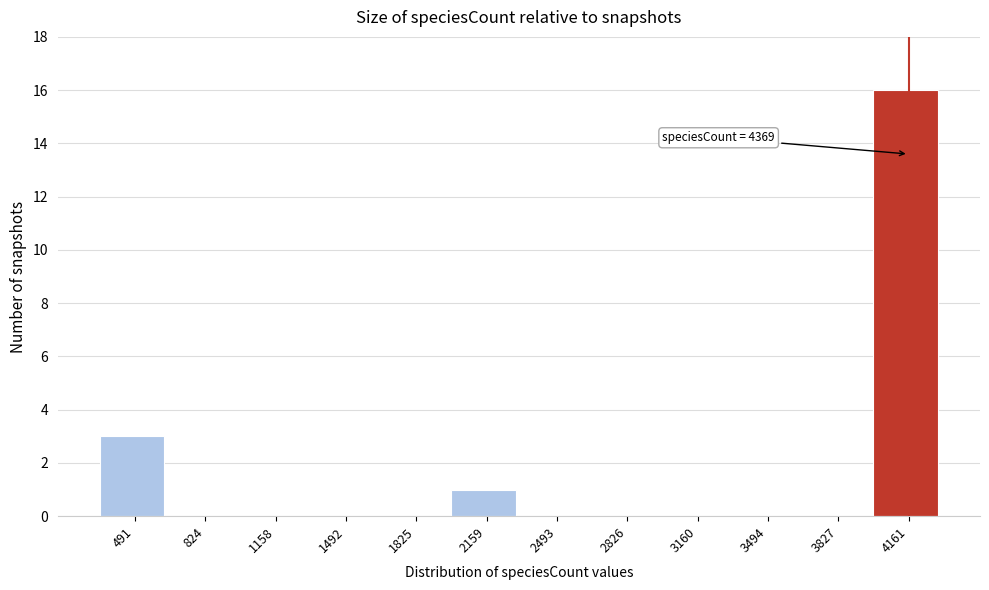

Reading left to right, extract all data points from this chart.

491=3	824=0	1158=0	1492=0	1825=0	2159=1	2493=0	2826=0	3160=0	3494=0	3827=0	4161=16